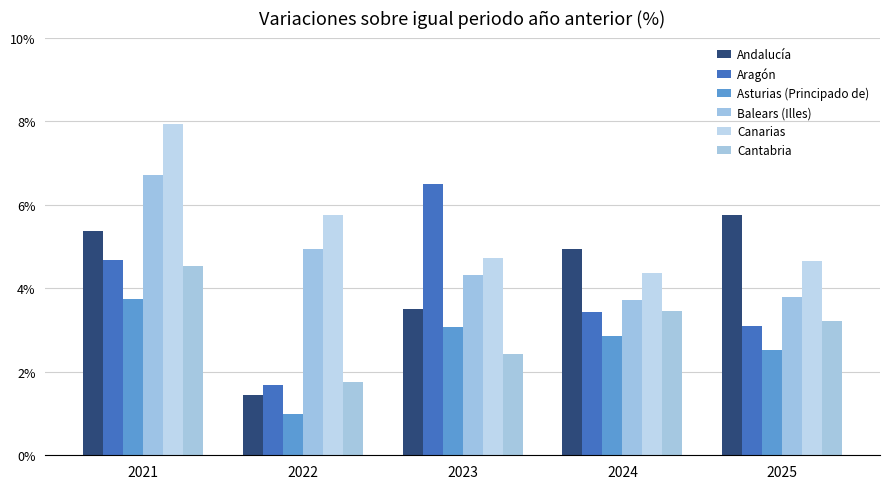

Which series has the largest range (max minus min)?

Aragón